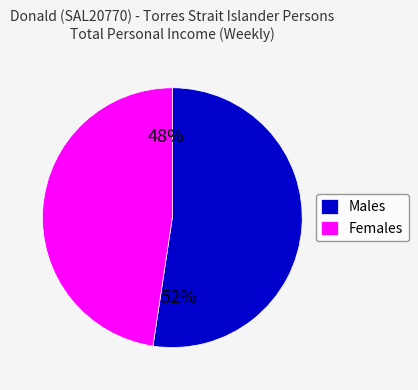

What is the smallest slice in the pie chart?

Females